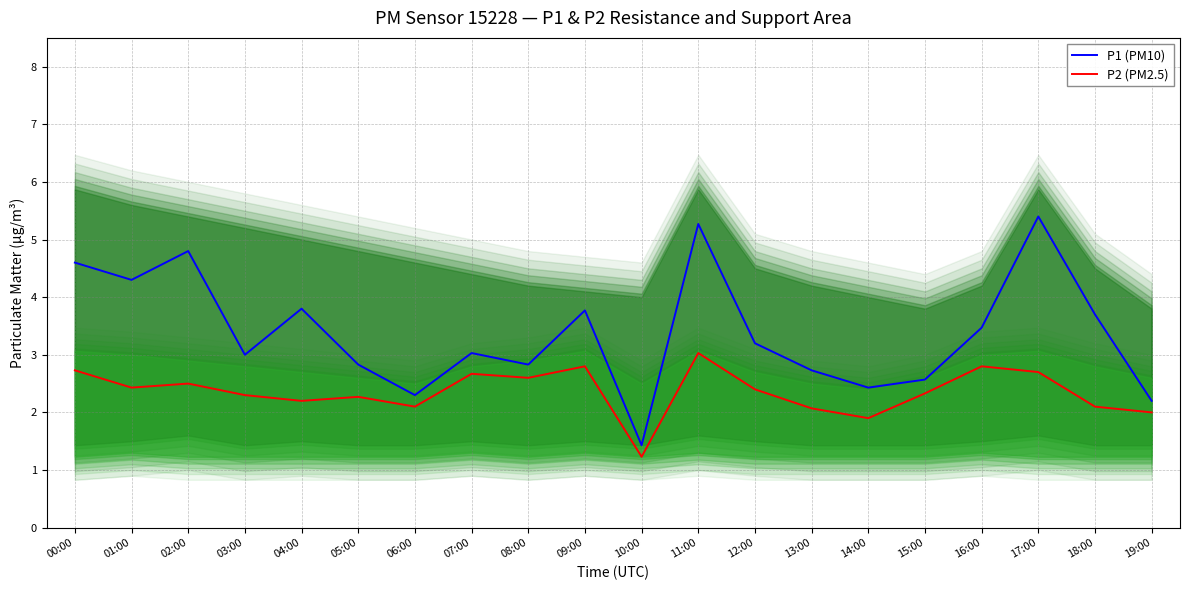

True or false: P1 (PM10) and P2 (PM2.5) intersect in this chart.

False